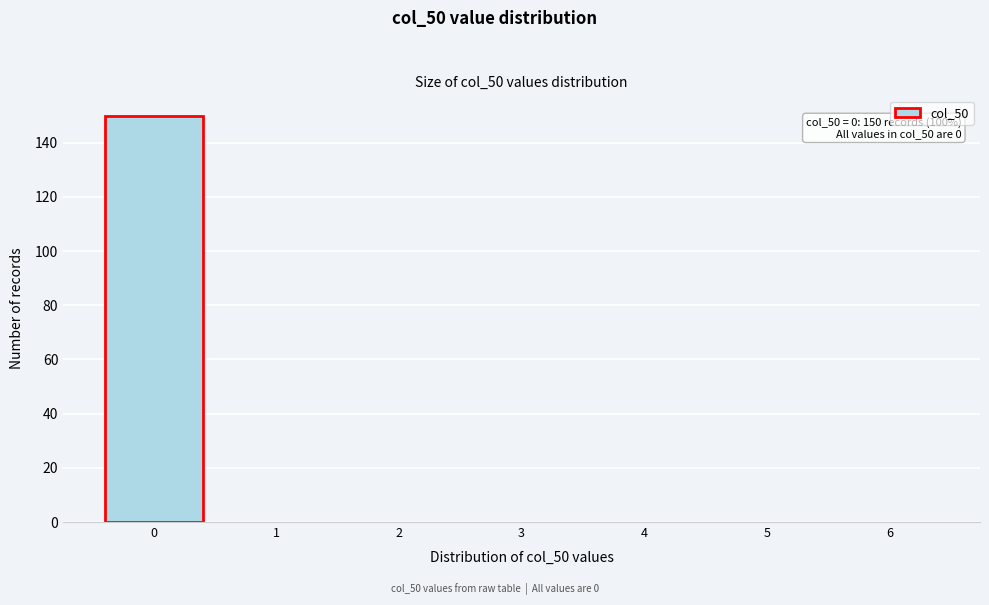

Reading left to right, extract all data points from this chart.

0=150	1=0	2=0	3=0	4=0	5=0	6=0